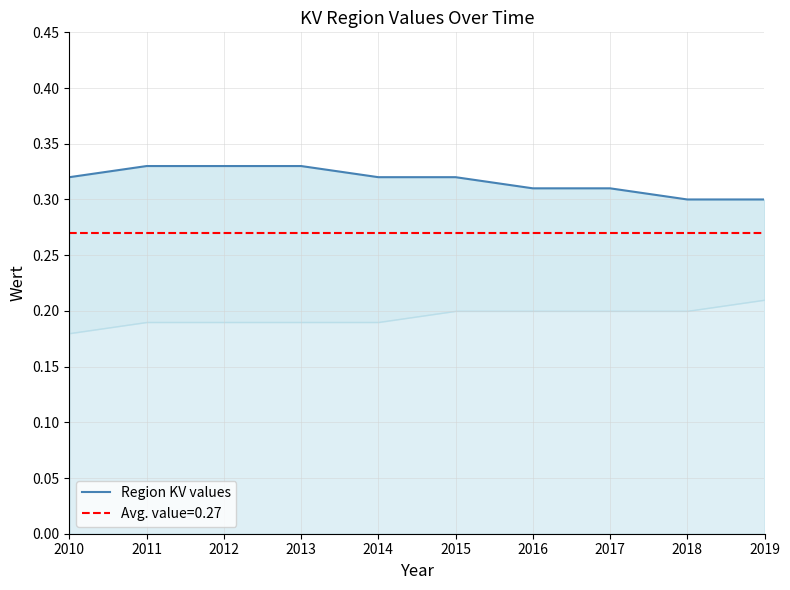

True or false: the data shows 0.3 at 2013.

True